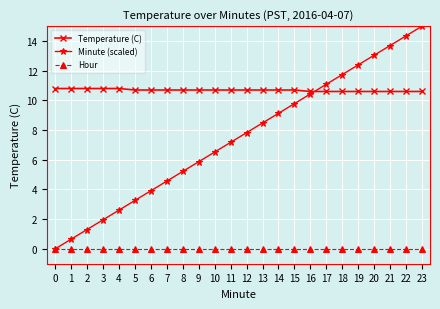

Reading left to right, list all the values displayed in this chart.

Temperature (C): 0=10.8	1=10.8	2=10.8	3=10.8	4=10.8	5=10.7	6=10.7	7=10.7	8=10.7	9=10.7	10=10.7	11=10.7	12=10.7	13=10.7	14=10.7	15=10.7	16=10.6	17=10.6	18=10.6	19=10.6	20=10.6	21=10.6	22=10.6	23=10.6
Minute (scaled): 0=0.0	1=0.7	2=1.3	3=2.0	4=2.6	5=3.3	6=3.9	7=4.6	8=5.2	9=5.9	10=6.5	11=7.2	12=7.8	13=8.5	14=9.1	15=9.8	16=10.4	17=11.1	18=11.7	19=12.4	20=13.0	21=13.7	22=14.3	23=15.0
Hour: 0=0.0	1=0.0	2=0.0	3=0.0	4=0.0	5=0.0	6=0.0	7=0.0	8=0.0	9=0.0	10=0.0	11=0.0	12=0.0	13=0.0	14=0.0	15=0.0	16=0.0	17=0.0	18=0.0	19=0.0	20=0.0	21=0.0	22=0.0	23=0.0